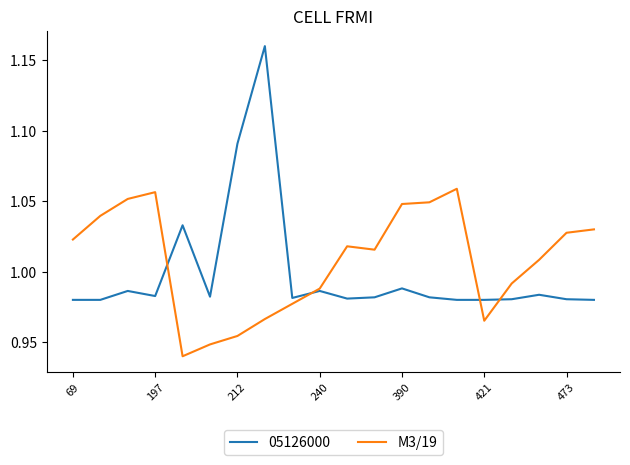

List the series in order of their peak value, lowest first.

M3/19, 05126000